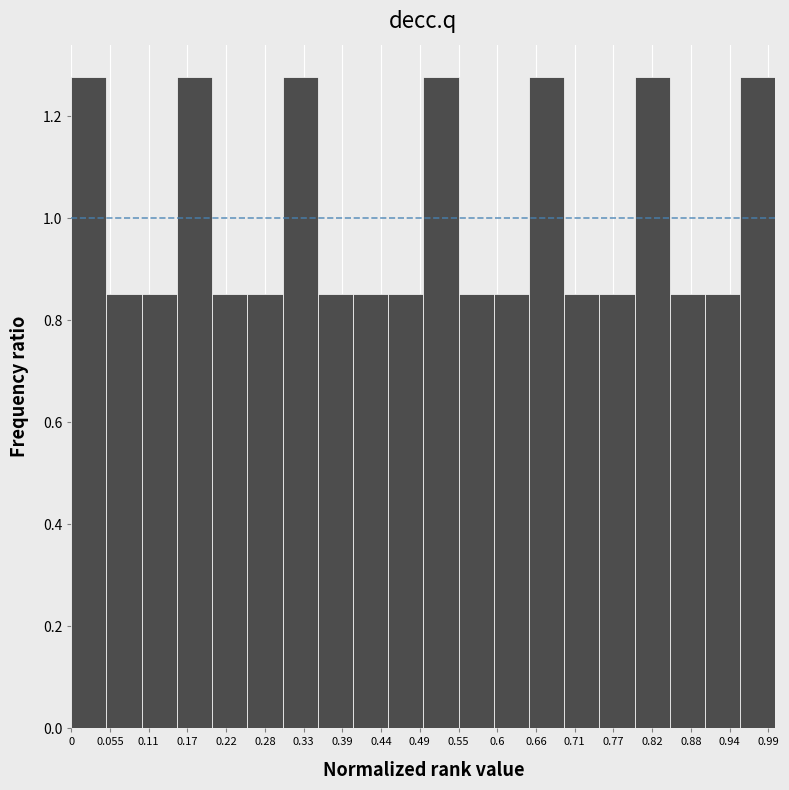

Reading left to right, transcribe this chart: for each bar, give the range it covers on the x-axis and its height. The values are not printed on the chart, so give them approximately, as read against the axis.

0.00 to 0.05: 1.28
0.05 to 0.10: 0.86
0.10 to 0.15: 0.86
0.15 to 0.20: 1.28
0.20 to 0.25: 0.86
0.25 to 0.30: 0.86
0.30 to 0.35: 1.28
0.35 to 0.40: 0.86
0.40 to 0.45: 0.86
0.45 to 0.50: 0.86
0.50 to 0.55: 1.28
0.55 to 0.60: 0.86
0.60 to 0.65: 0.86
0.65 to 0.70: 1.28
0.70 to 0.75: 0.86
0.75 to 0.80: 0.86
0.80 to 0.85: 1.28
0.85 to 0.90: 0.86
0.90 to 0.95: 0.86
0.95 to 1.00: 1.28